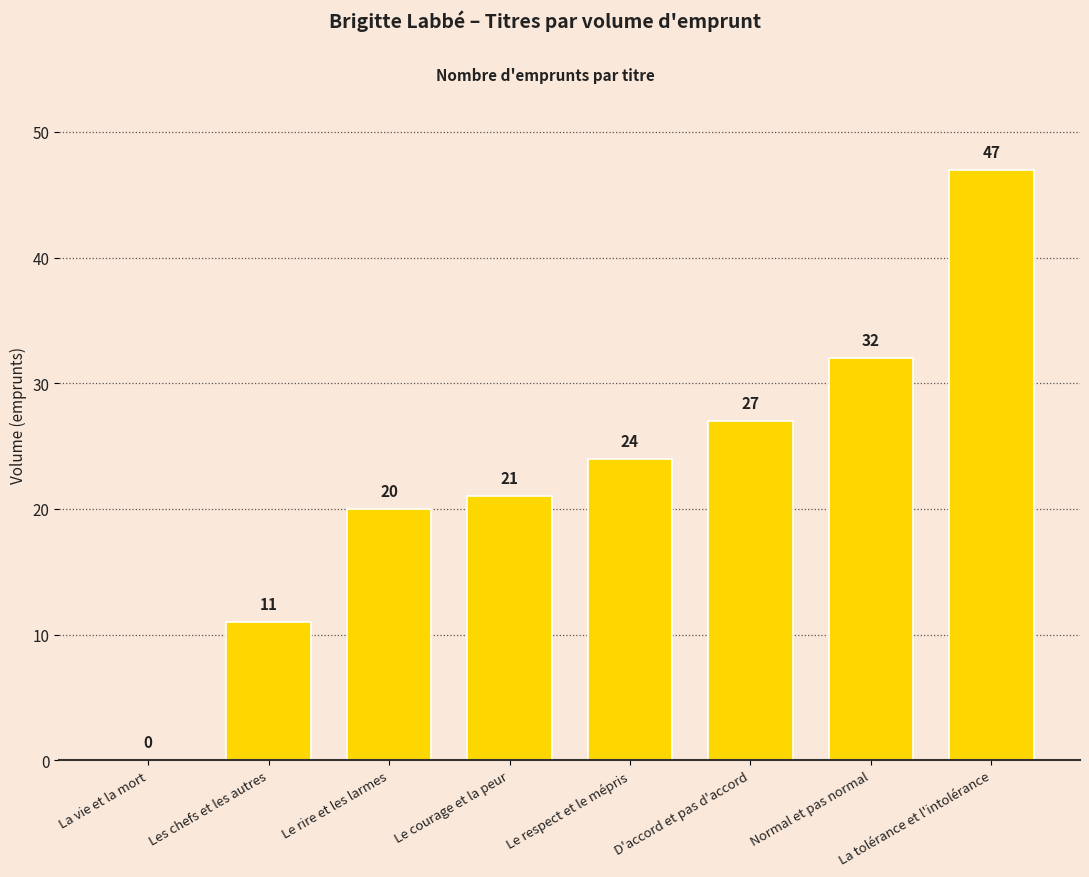

Are the bars horizontal?

No